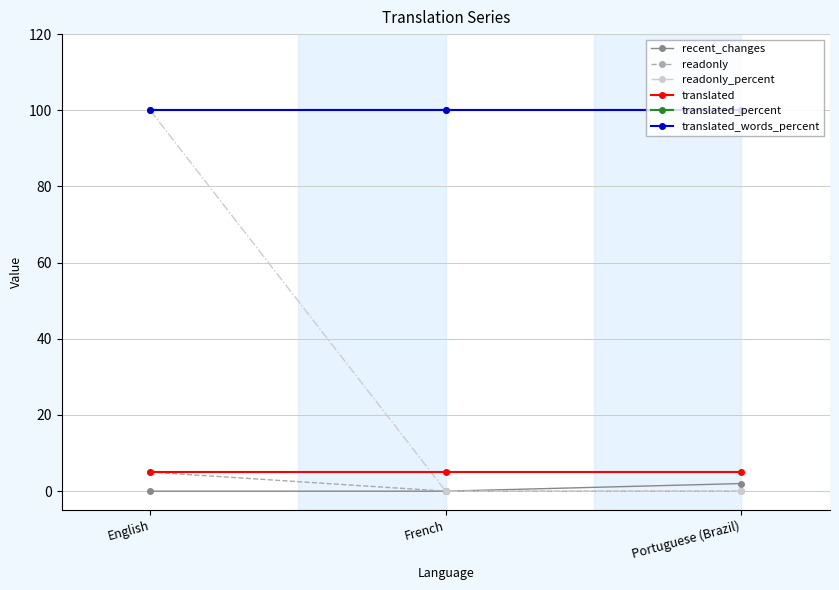

Is this an area chart (filled region under the line)?

No